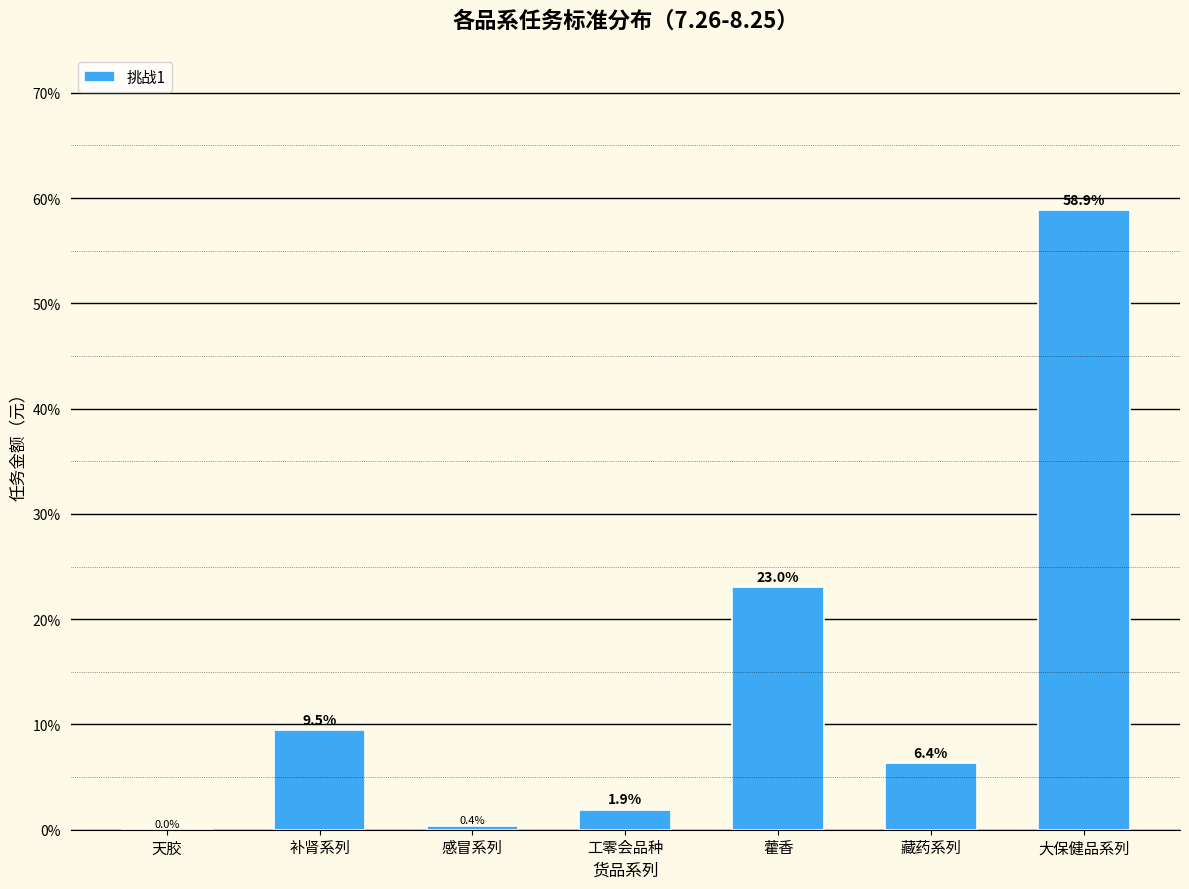

At which label is the value closest to 29?

藿香